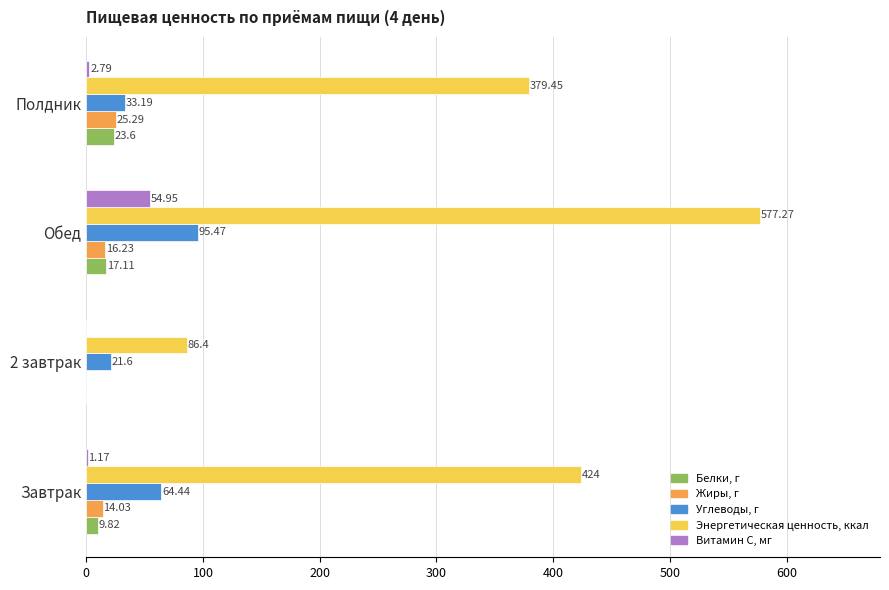

Between Завтрак and Обед, which series saw the biggest shift?

Энергетическая ценность, ккал